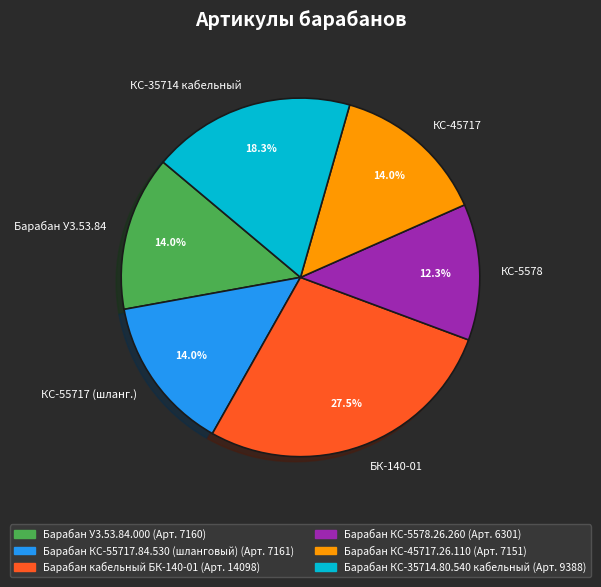

What portion of the pie excludes КС-5578?

87.7%